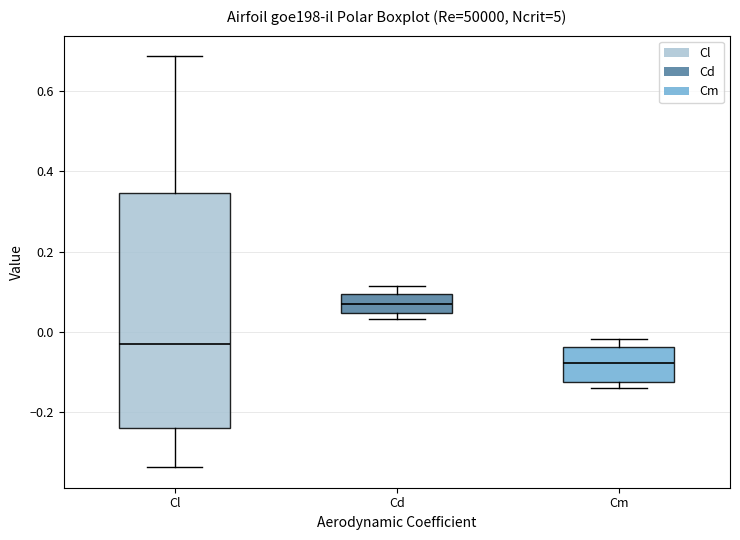

Reading left to right, read every box against the y-axis: the position of its median line, the range the box covers, and the ends of its whiskers. The values are not printed on the chart, so give them approximately, as read against the axis.

Cl: median -0.02, box -0.24 to 0.34, whiskers -0.34 to 0.68
Cd: median 0.08, box 0.04 to 0.10, whiskers 0.04 (just below the box's lower edge) to 0.12
Cm: median -0.08, box -0.12 to -0.04, whiskers -0.14 to -0.02